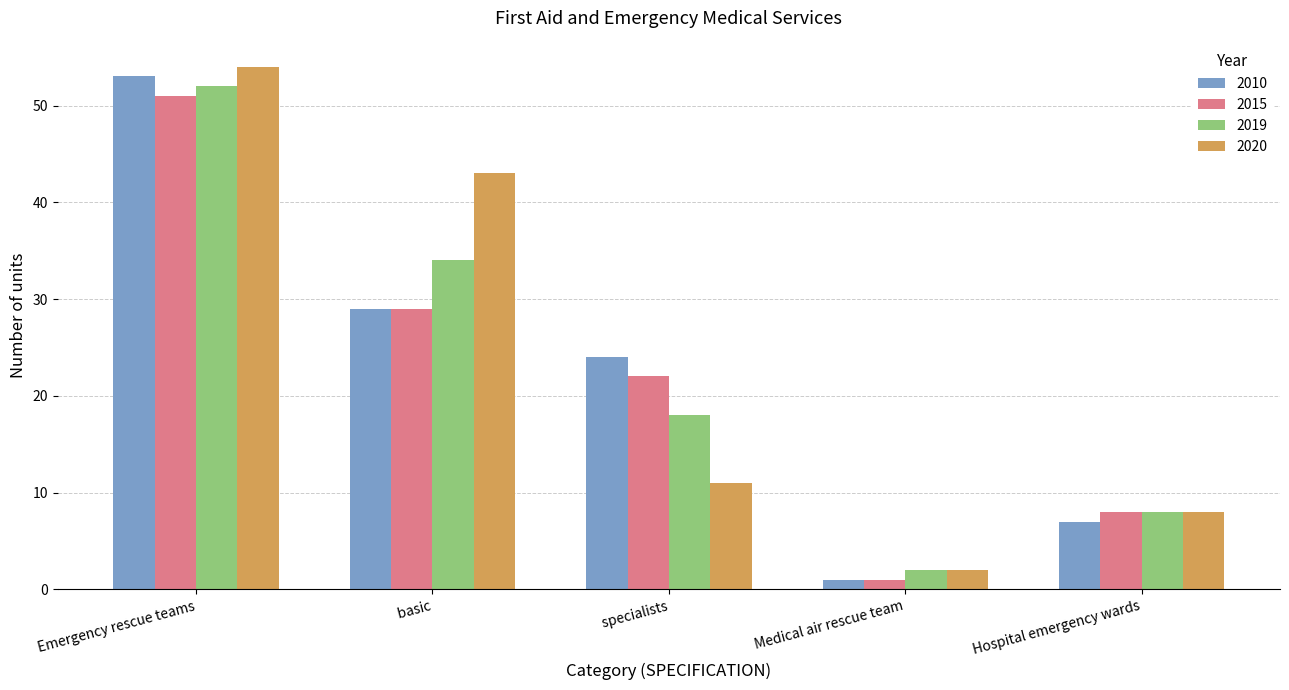

Where does the 2019 series first go above 18?

Emergency rescue teams